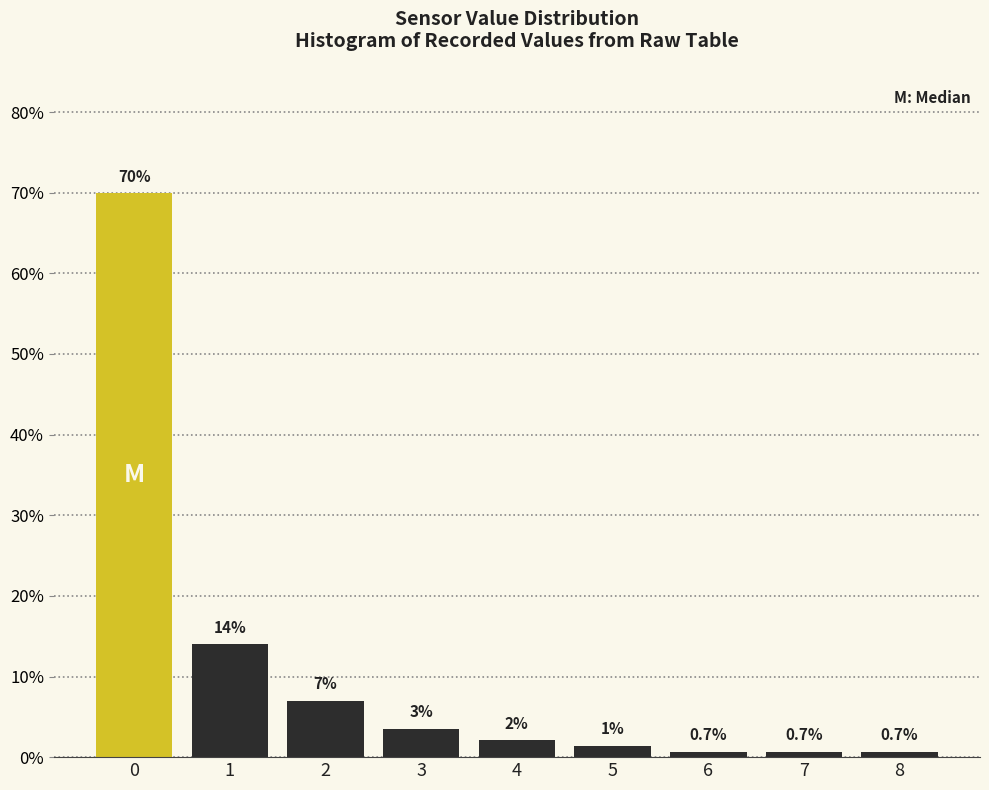

Reading left to right, what are all the values shown in this chart?

0=69.9	1=14.0	2=7.0	3=3.5	4=2.1	5=1.4	6=0.7	7=0.7	8=0.7